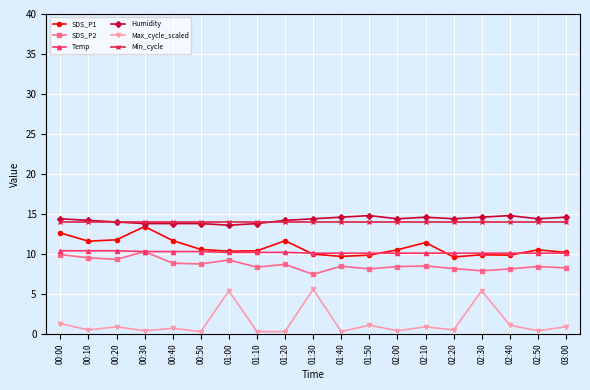

True or false: Max_cycle_scaled has more than 2 points higher than both neighbors.

True